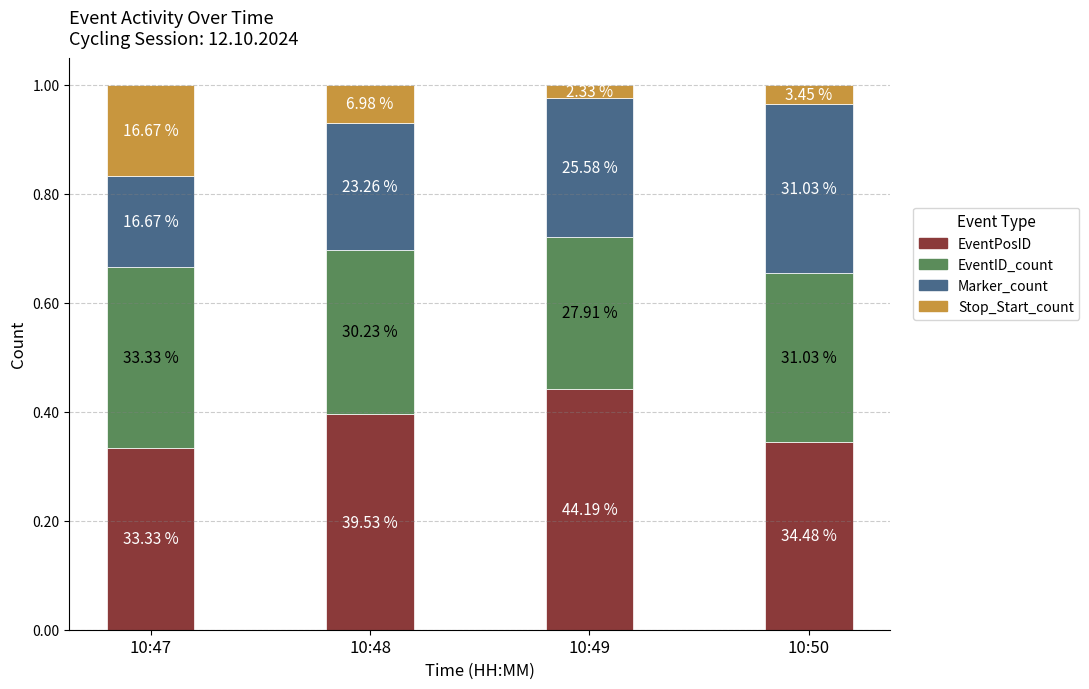

At how many categories does at least one series exceed 0?

4